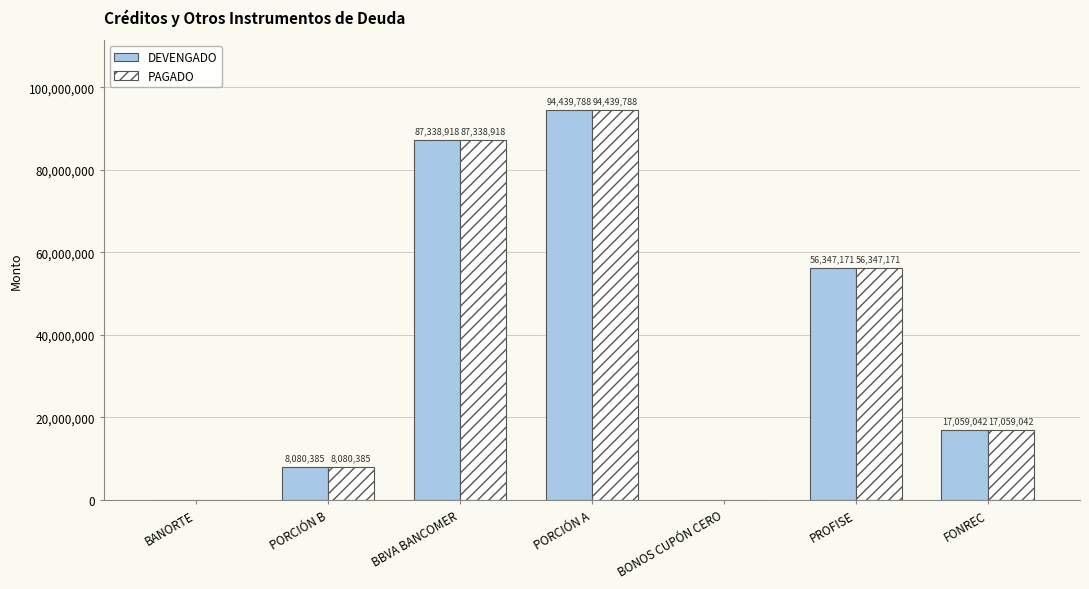

What is the difference between the PAGADO values at PORCIÓN B and PROFISE?

48266786.6